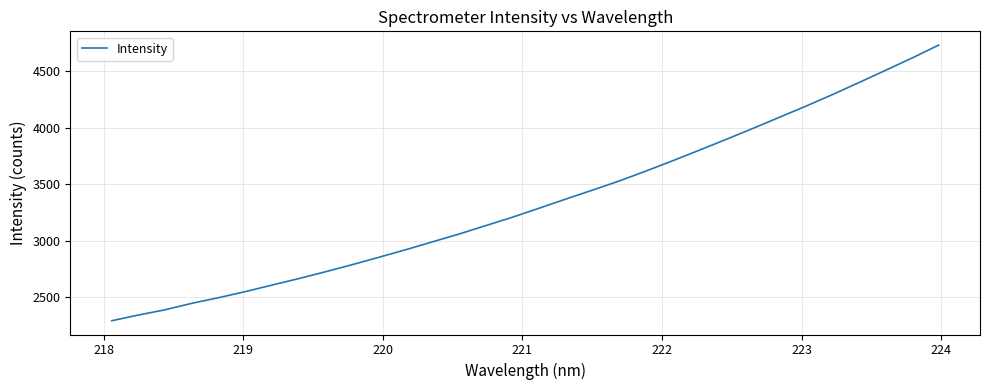

Does the chart have visible grid lines?

Yes